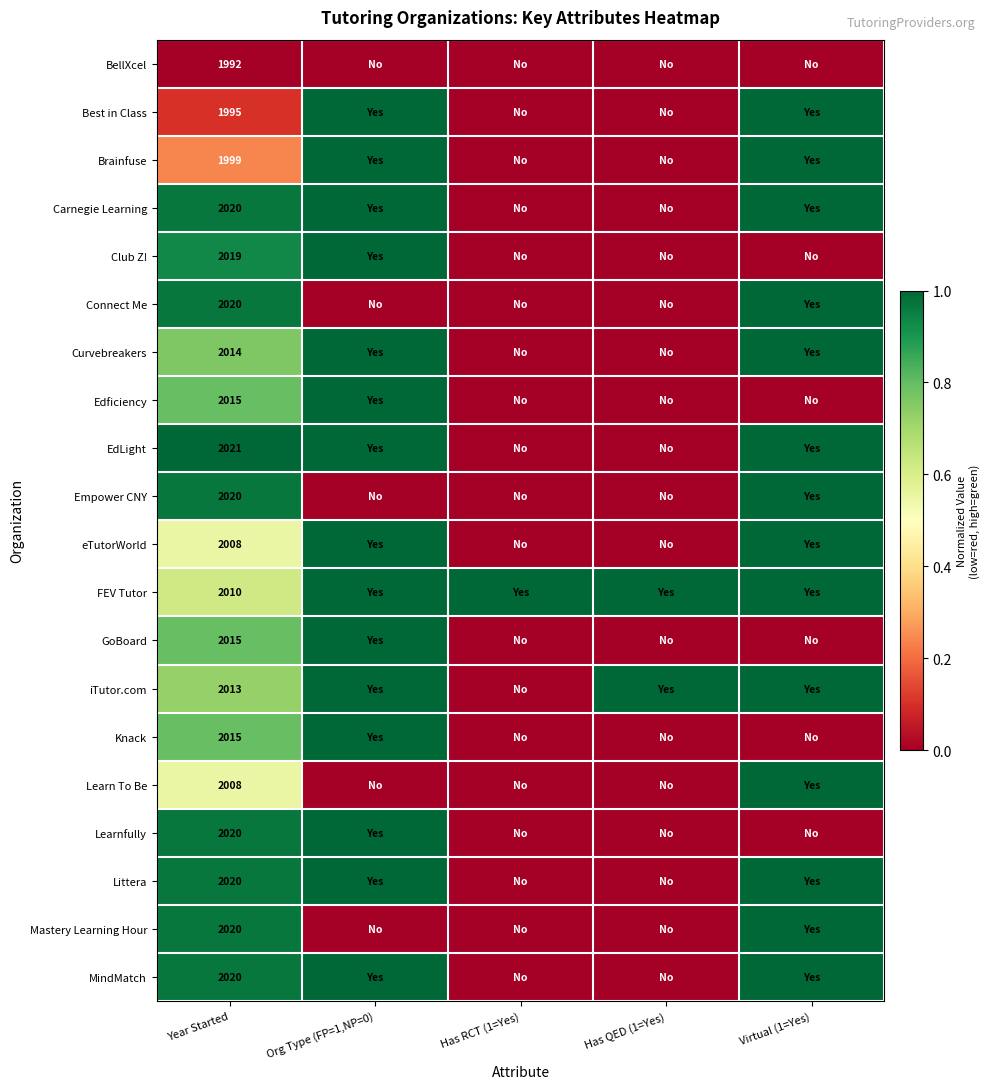

At how many categories does at least one series exceed 0?

5